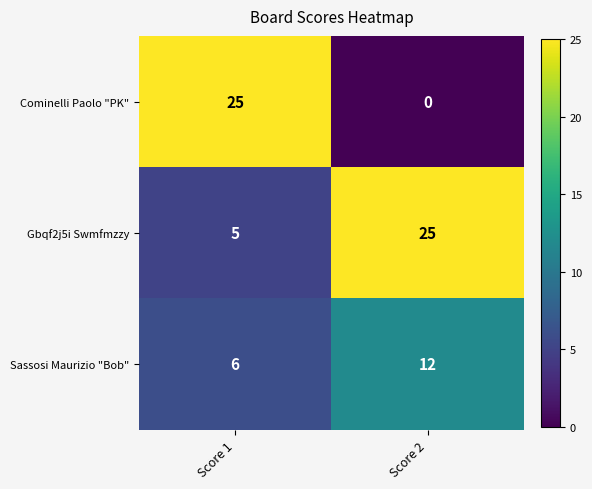

Reading left to right, transcribe all the data shown in this chart.

Cominelli Paolo "PK": 25	0
Gbqf2j5i Swmfmzzy: 5	25
Sassosi Maurizio "Bob": 6	12